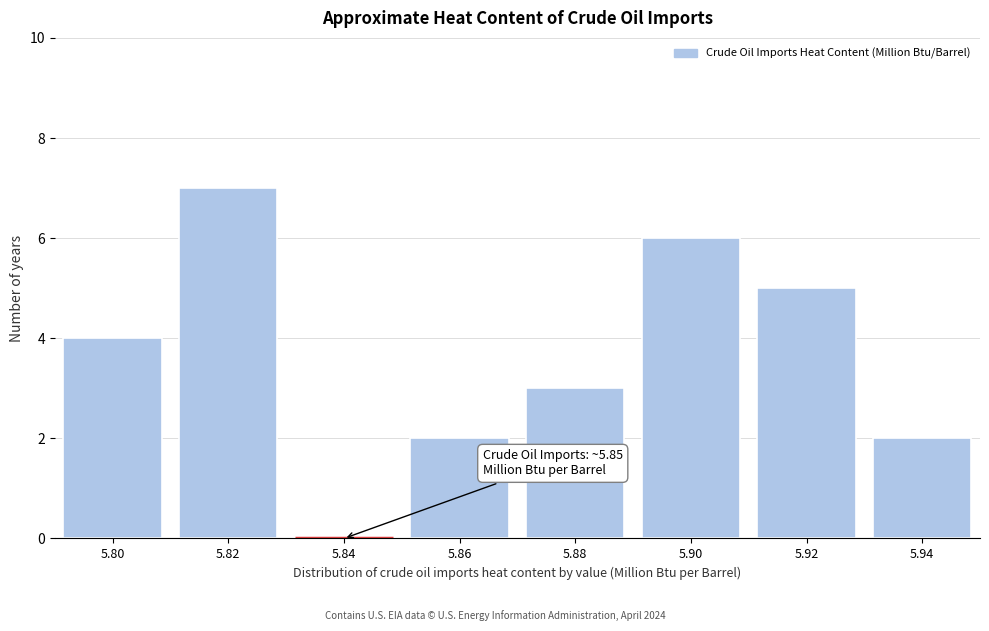

Reading left to right, transcribe all the data shown in this chart.

5.80=4	5.82=7	5.84=0	5.86=2	5.88=3	5.90=6	5.92=5	5.94=2